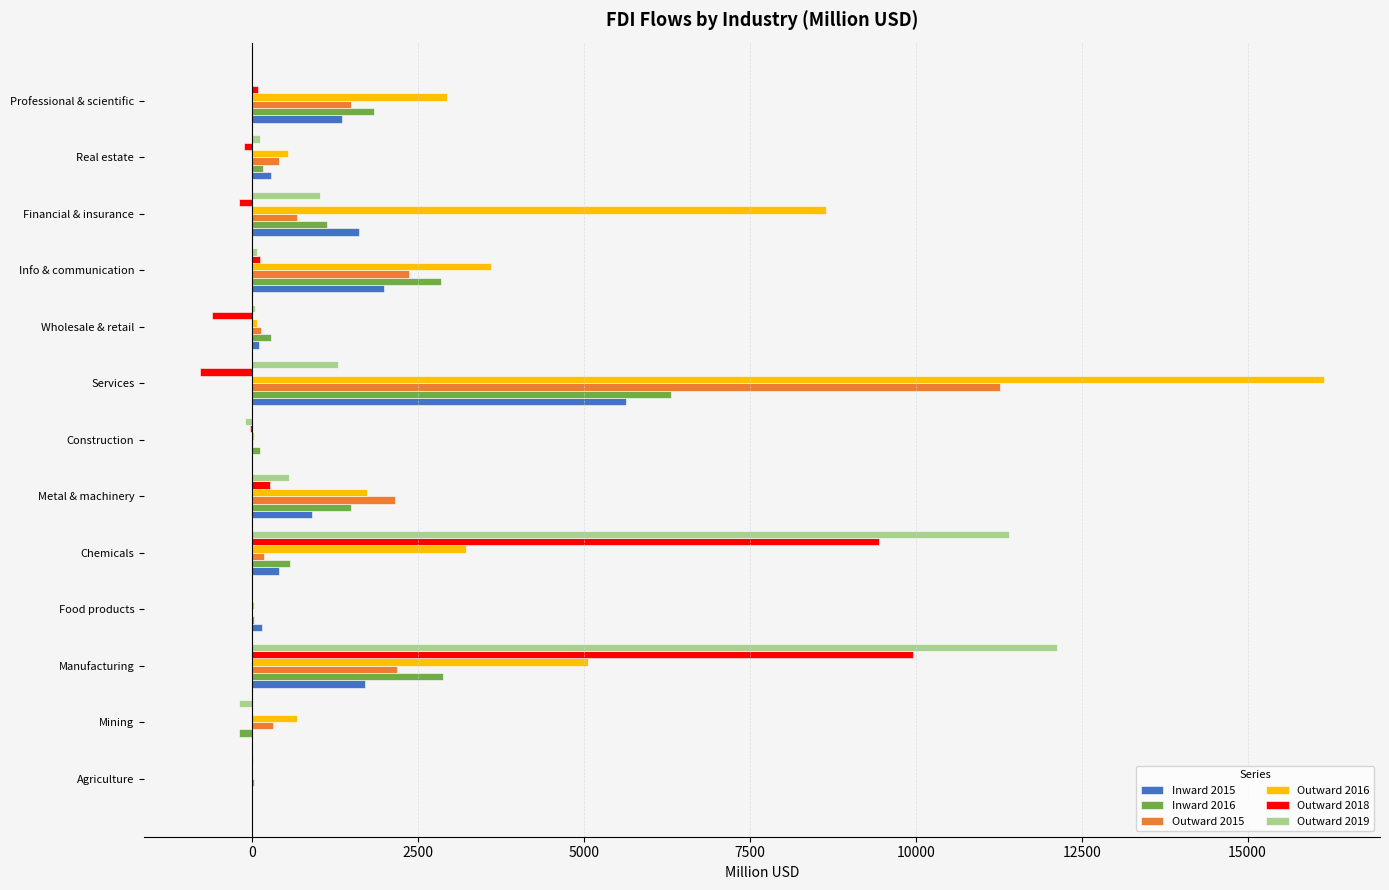

How many distinct data groups are displayed?

6